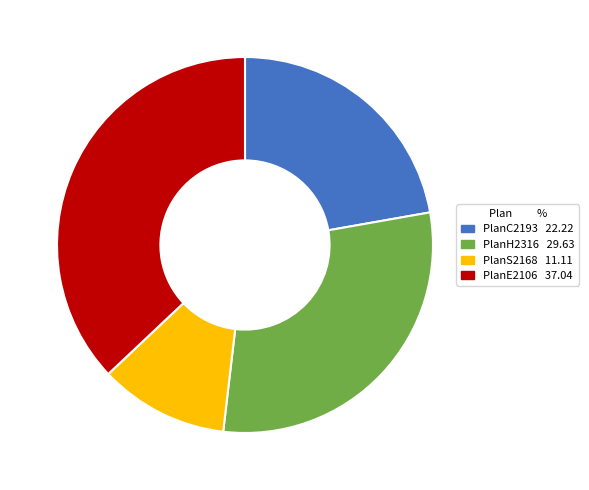

What is the ratio of the value at PlanE2106 37.04 to the value at PlanS2168 11.11?

3.3